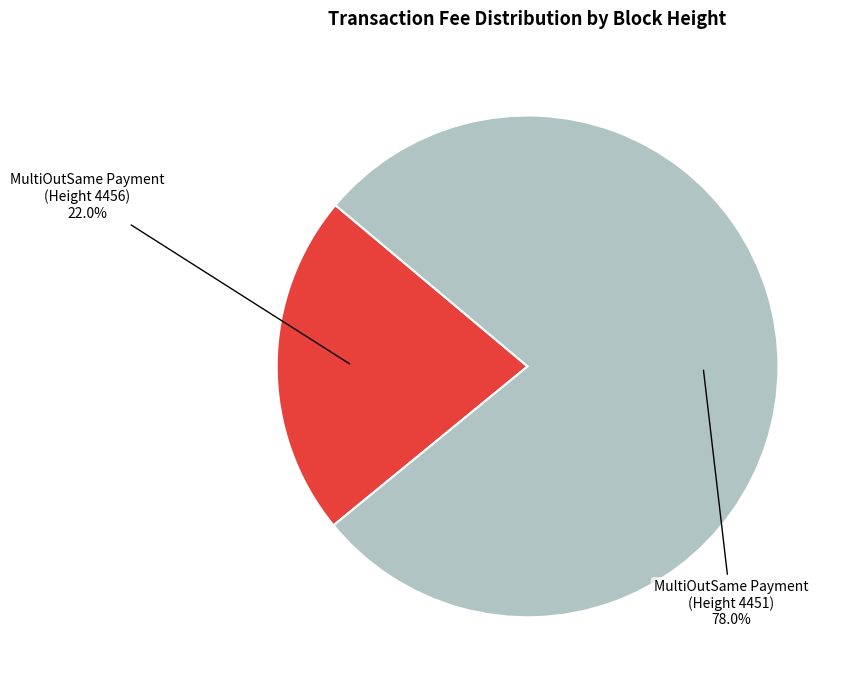

Does any single category account for the majority?

Yes